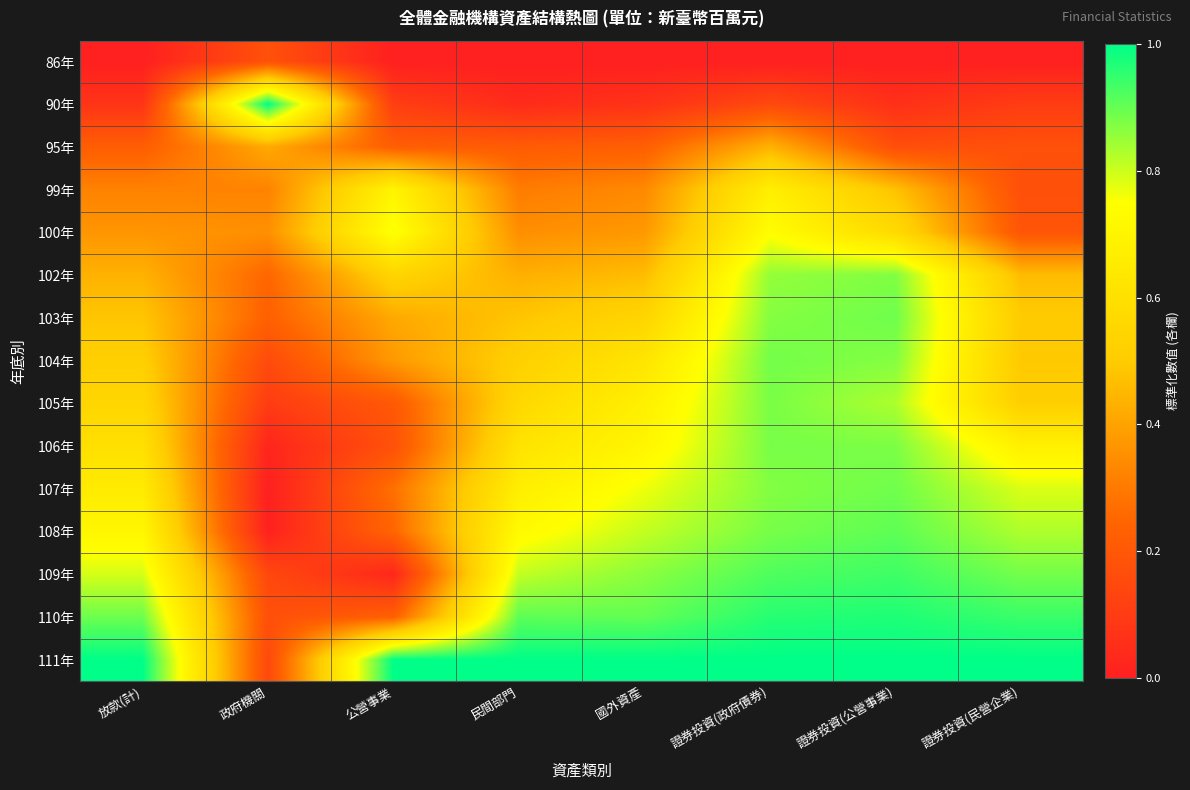

How many data points does each series have?

8